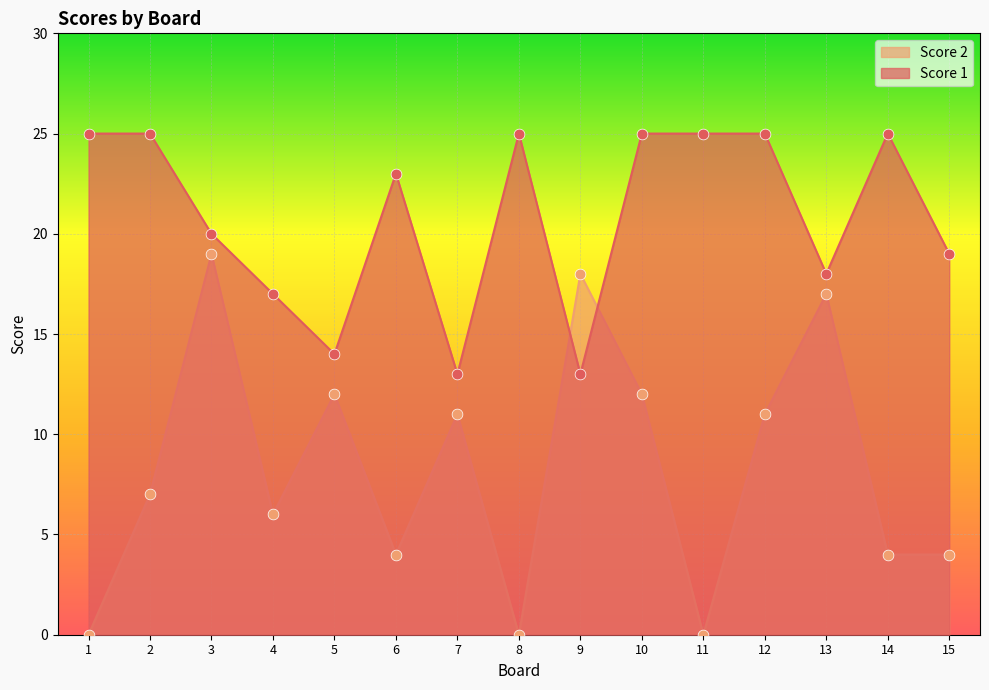

Is the value of Score 1 at 6 greater than the value of Score 2 at 15?

Yes